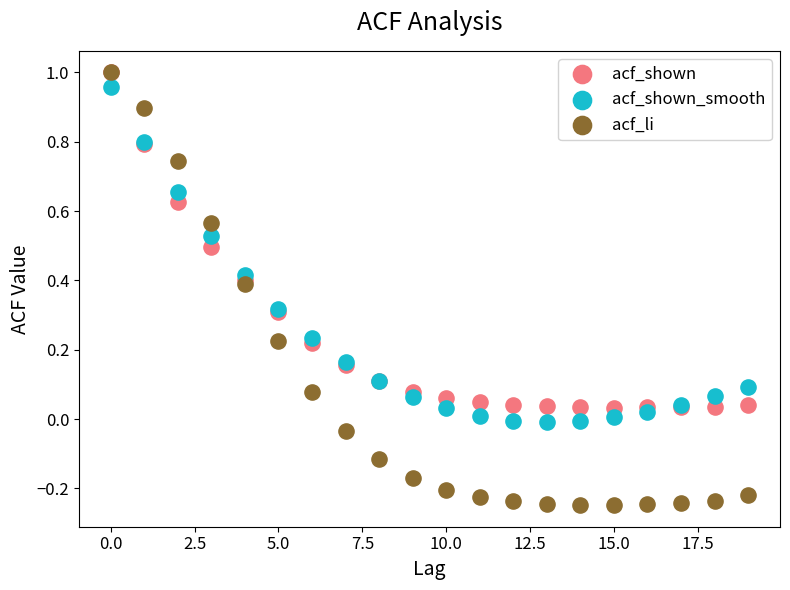

What are all the series names shown in the legend?

acf_shown, acf_shown_smooth, acf_li